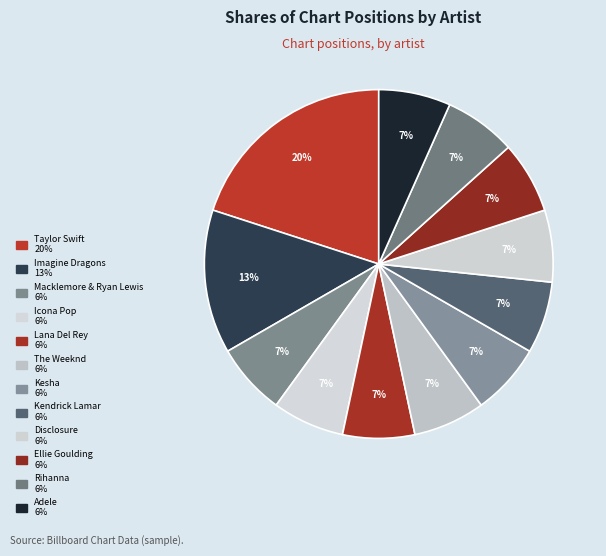

Is there any slice that represents more than half of the pie?

No